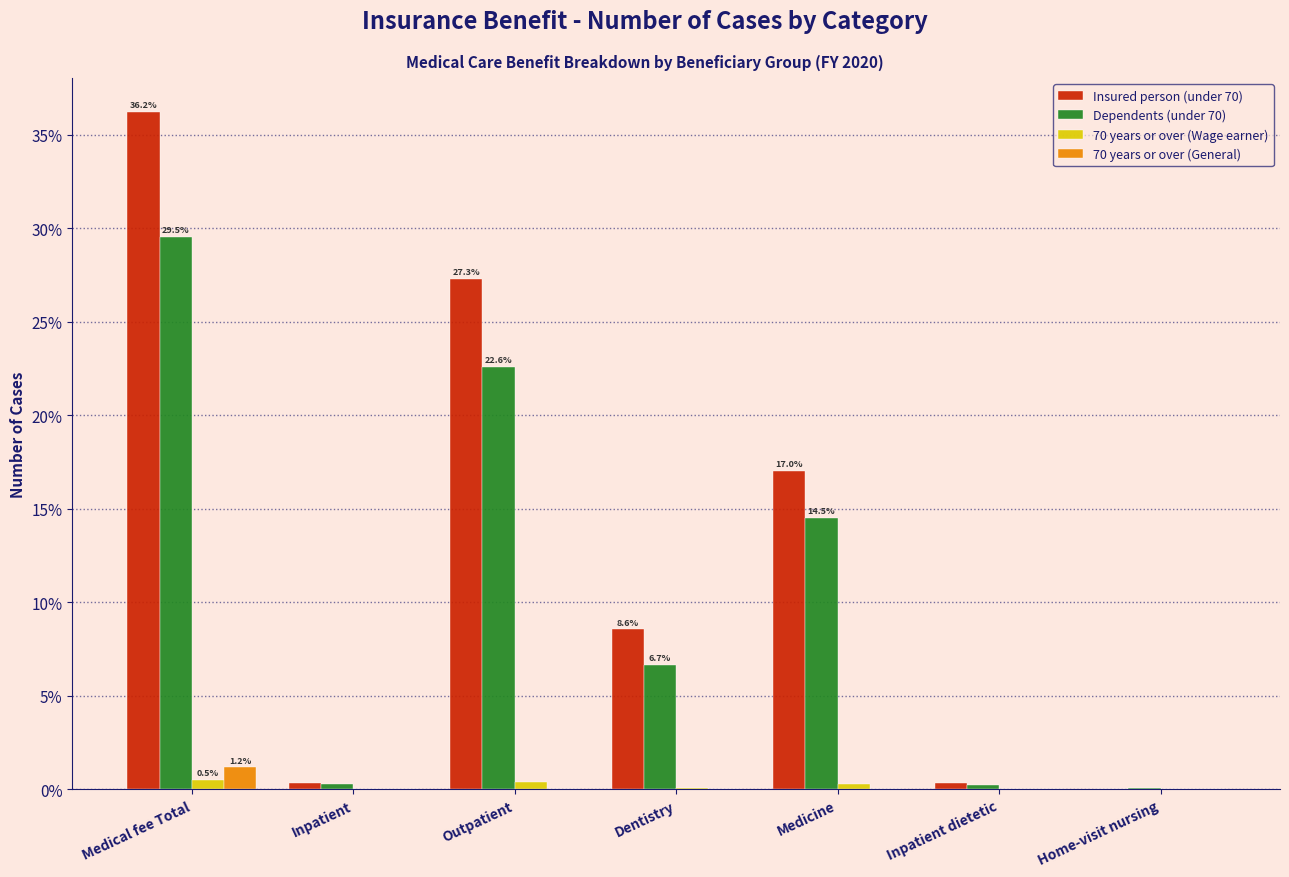

Which category has the highest value across all series?

Medical fee Total